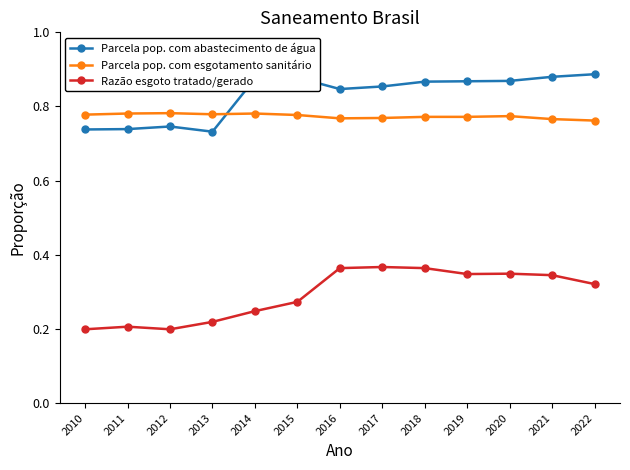

How many Parcela pop. com esgotamento sanitário values are between 0 and 1?

13